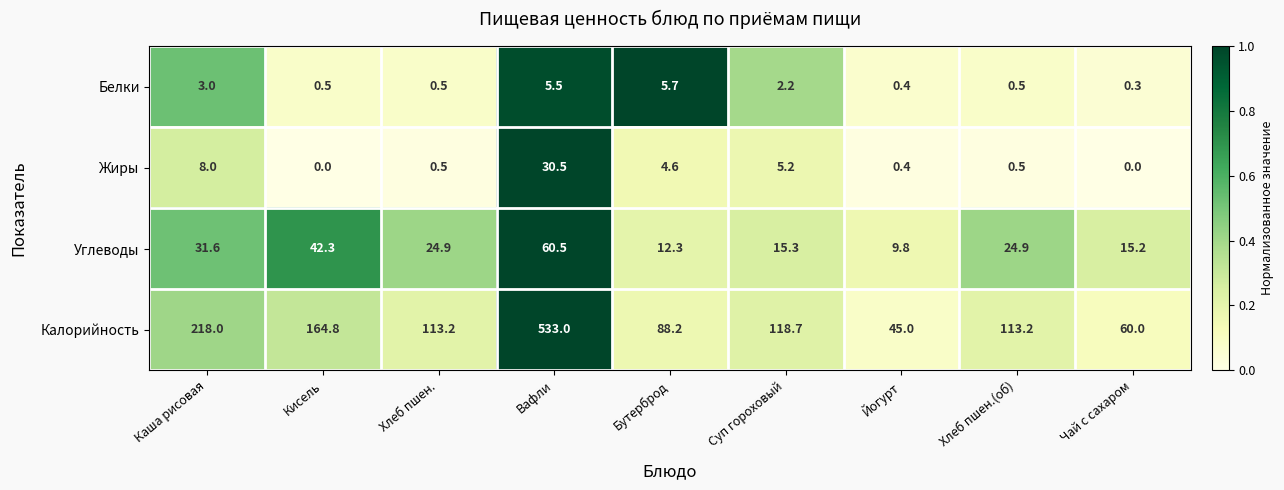

Which category has the lowest value in the Углеводы series?

Йогурт